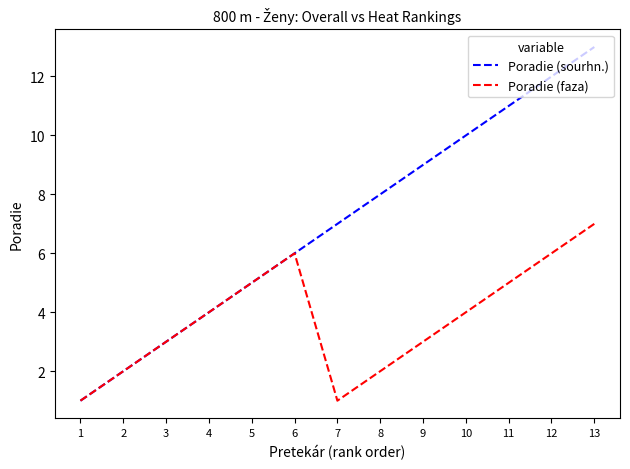

What are all the series names shown in the legend?

Poradie (sourhn.), Poradie (faza)